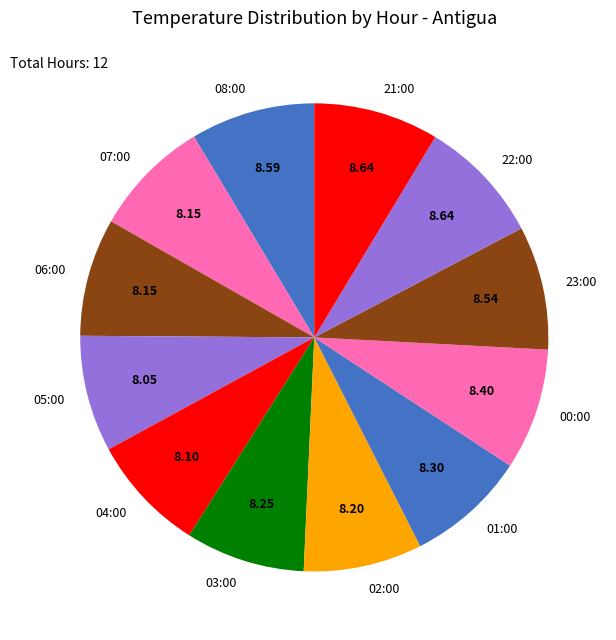

Approximately how many times larger is the value at 03:00 compared to 21:00?

1.0